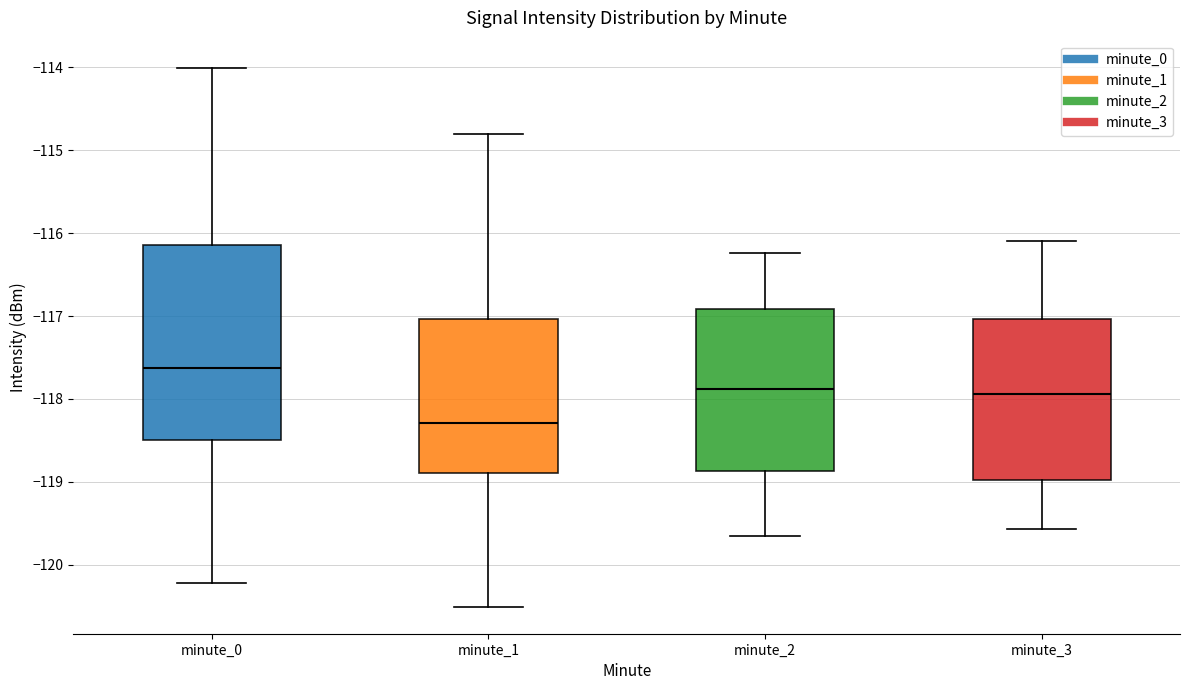

Where does the median line of the box for minute_2 sit on the y-axis? The values are not printed on the chart, so give them approximately, as read against the axis.

-117.9